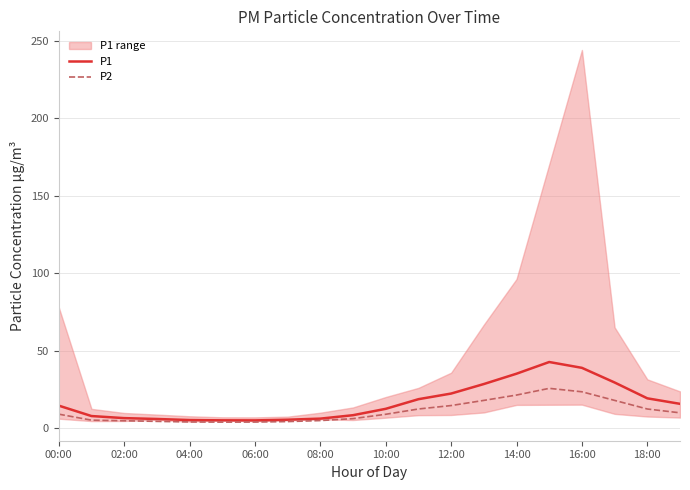

Is it true that P2 equals 4.9 at 08:00?

True